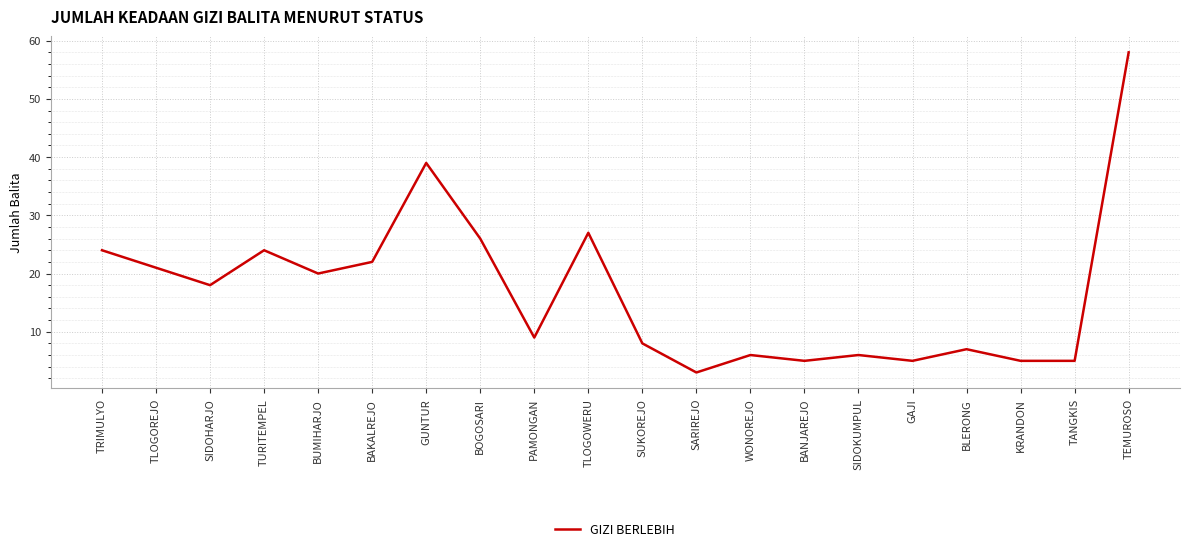

What is the change in value from BAKALREJO to BOGOSARI?

+4